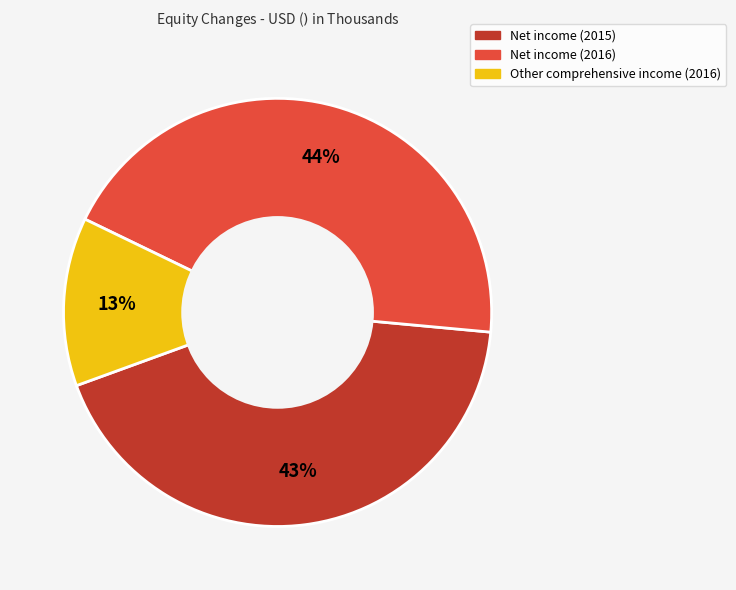

Which has a higher value, Net income (2015) or Other comprehensive income (2016)?

Net income (2015)